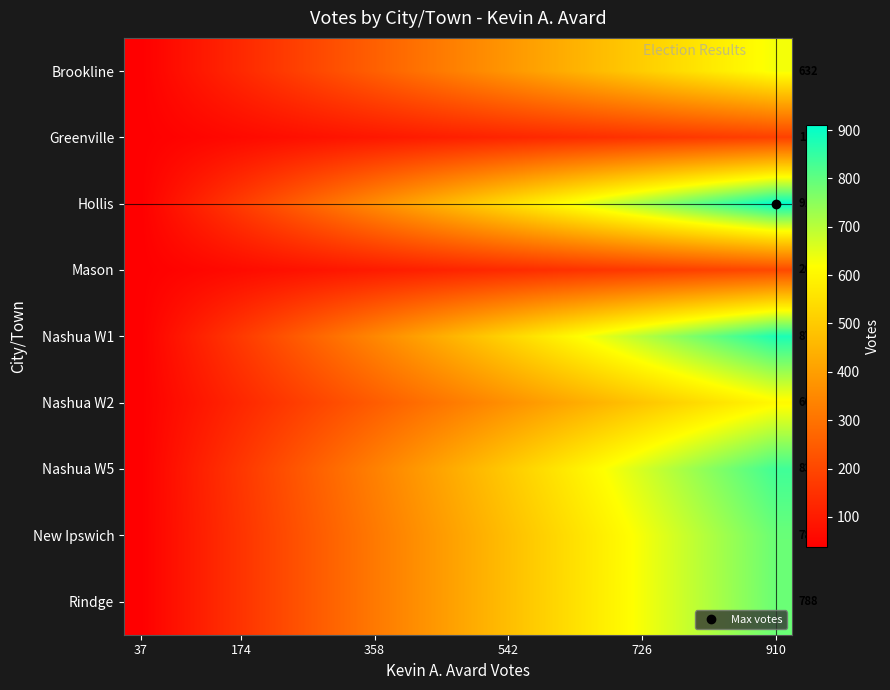

At how many categories does at least one series exceed 830?

2